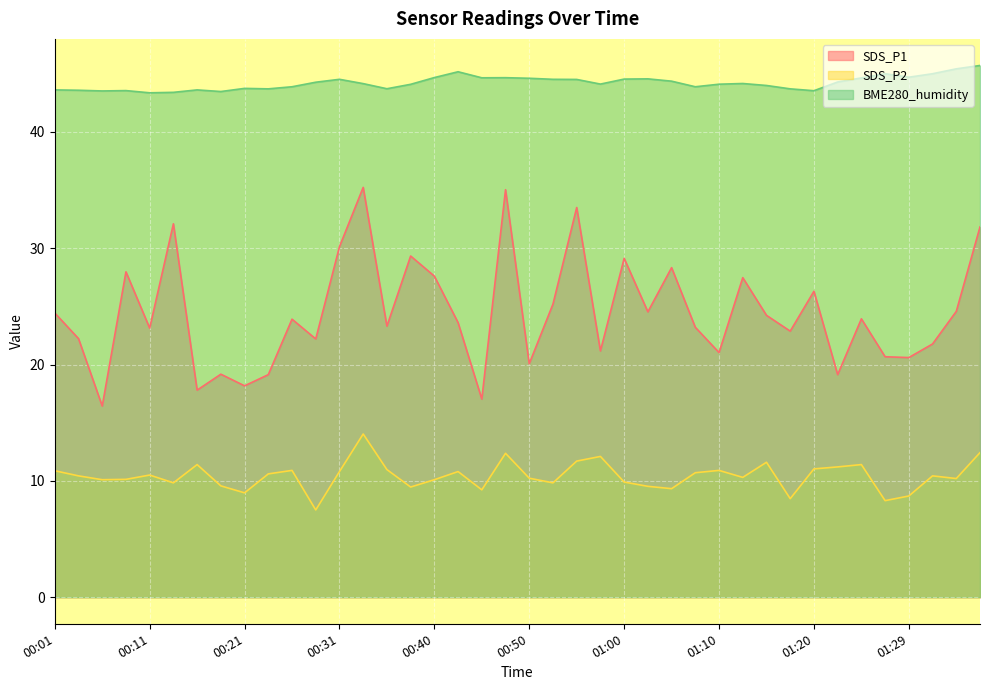

What is the value of the BME280_humidity point at the 37th from the left?

44.7